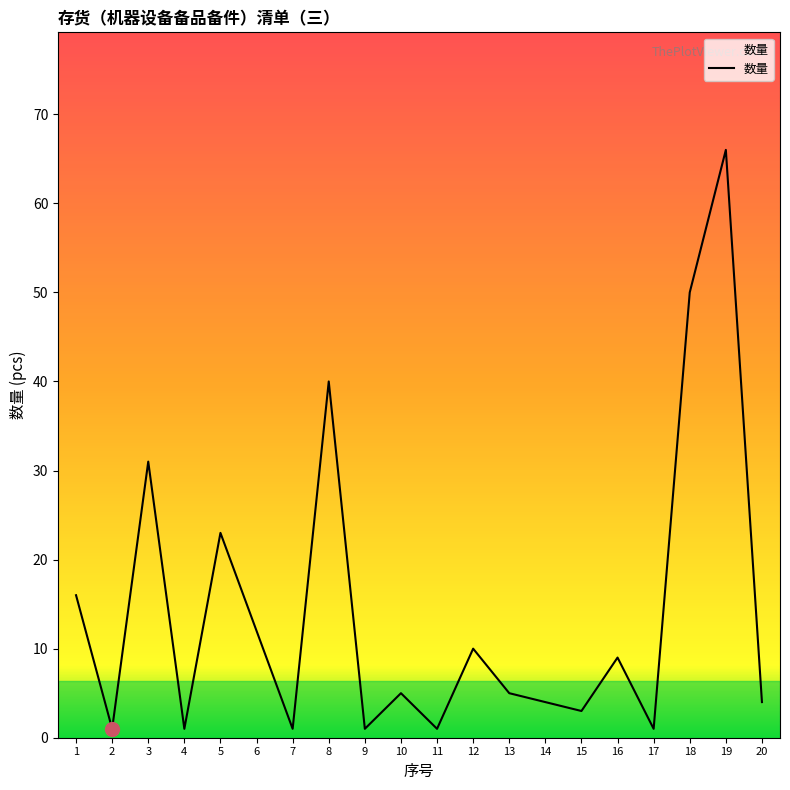

Where is the data nearest to the value 33?

3